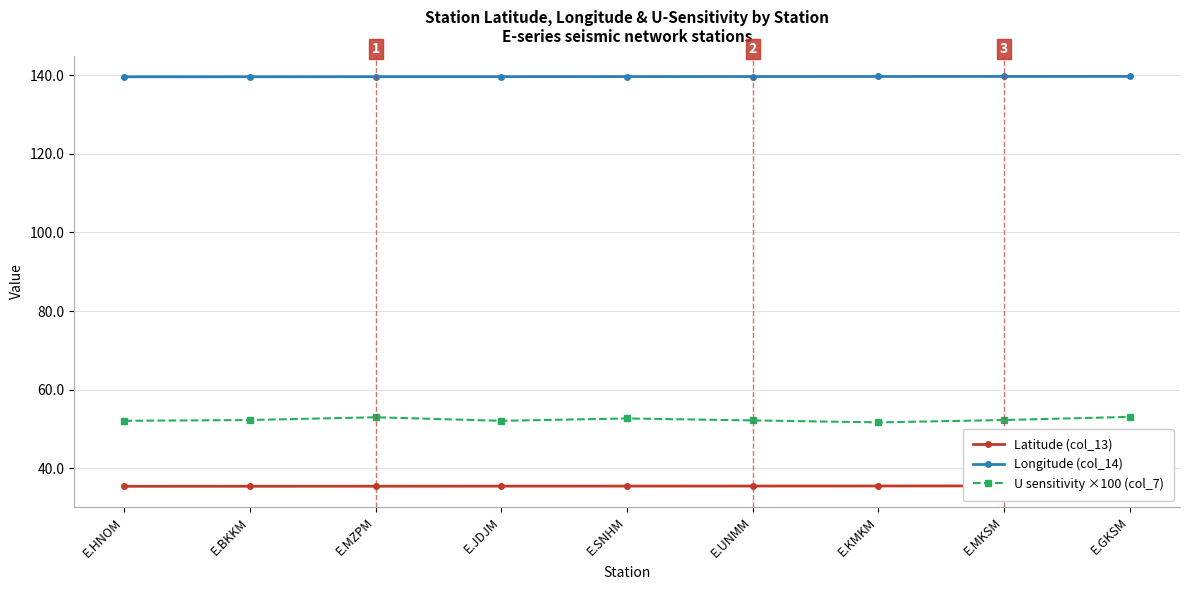

At E.MKSM, list the series in order from smallest to largest.

Latitude (col_13), U sensitivity ×100 (col_7), Longitude (col_14)